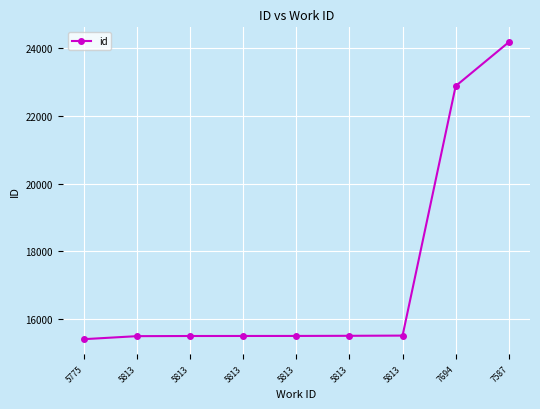

Reading left to right, list all the values displayed in this chart.

15415	15504	15508	15509	15510	15514	15520	22872	24165